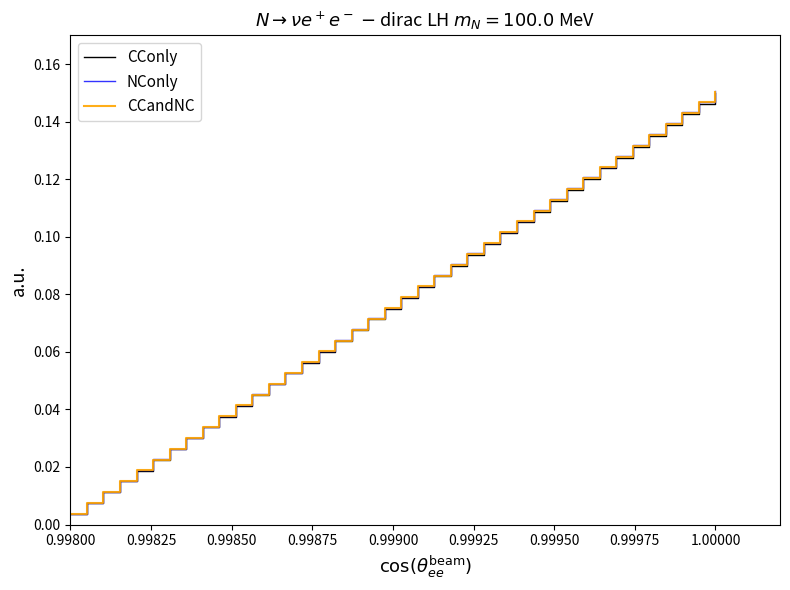

Which series has the widest spread of values?

NConly